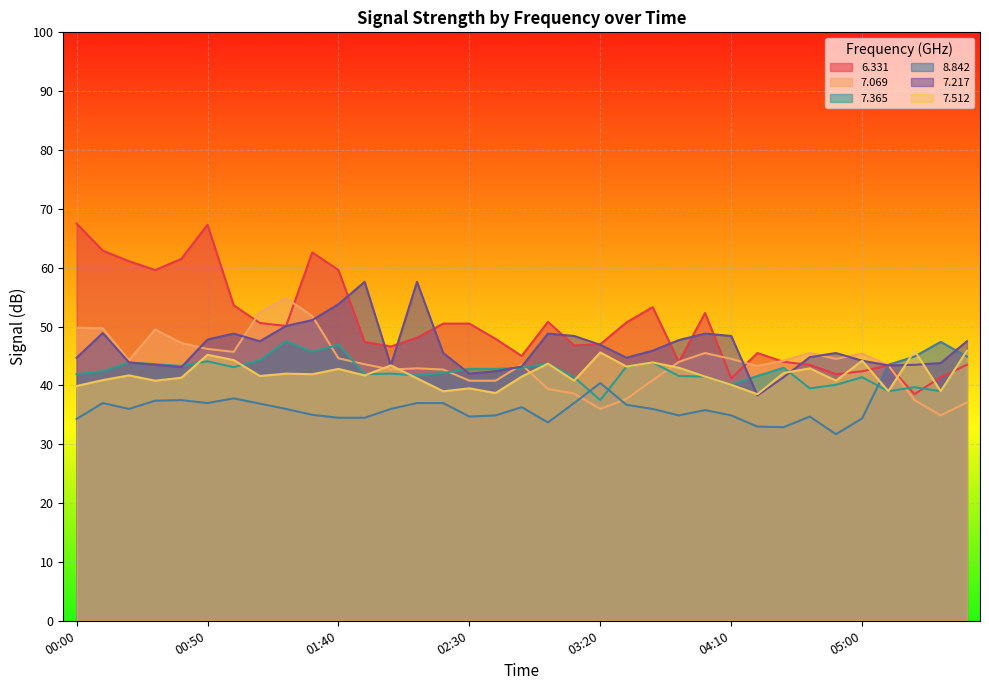

What is the sum of all   8.842 values?

1286.6